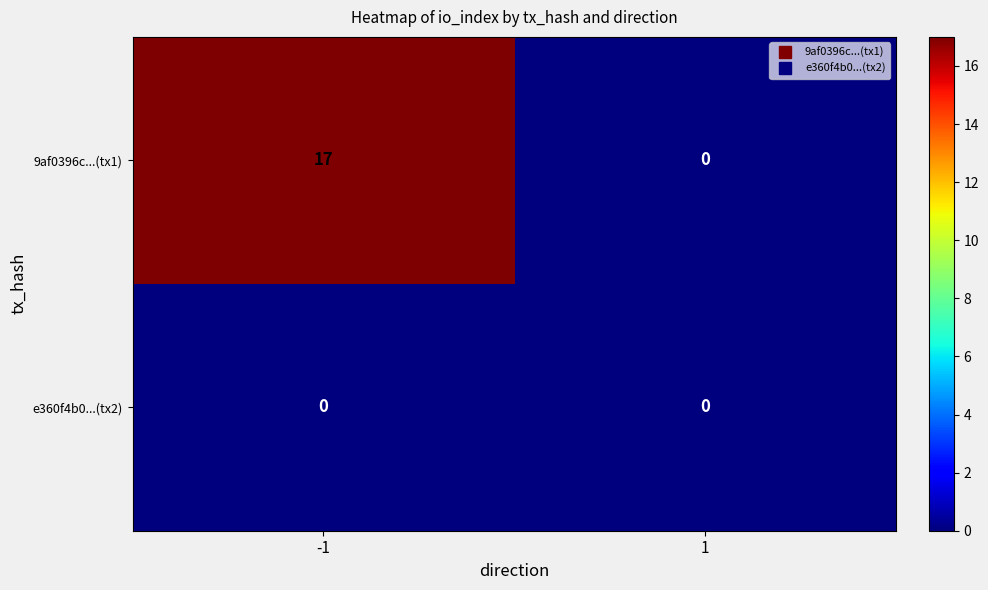

How many categories are shown in the chart?

2